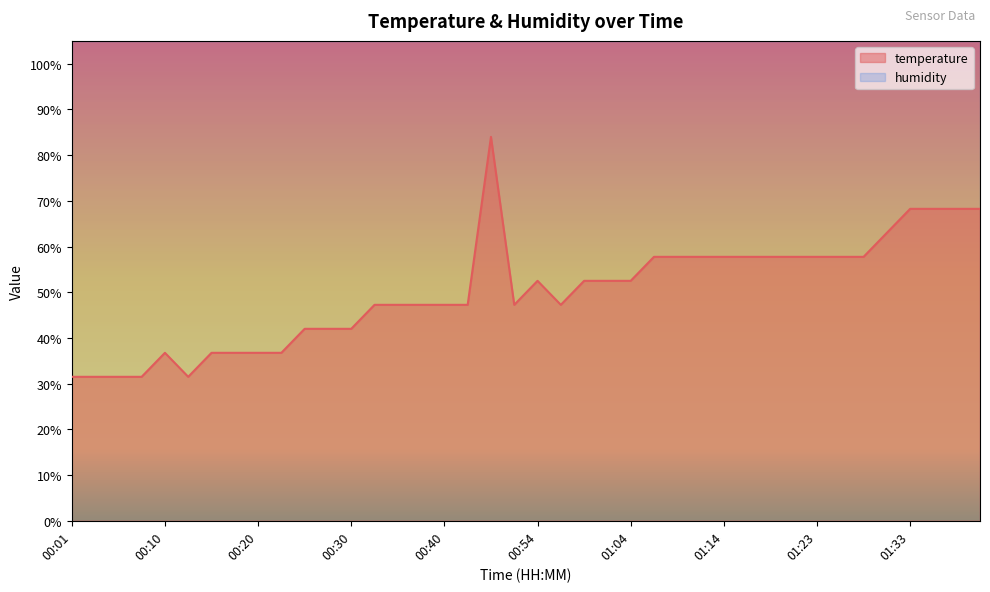

Rank the categories by value from lowest to highest.

00:01, 00:03, 00:06, 00:08, 00:13, 00:10, 00:15, 00:18, 00:20, 00:23, 00:25, 00:27, 00:30, 00:32, 00:35, 00:37, 00:40, 00:44, 00:52, 00:57, 00:54, 00:59, 01:01, 01:04, 01:06, 01:09, 01:11, 01:14, 01:16, 01:18, 01:21, 01:23, 01:26, 01:28, 01:31, 01:33, 01:35, 01:38, 01:40, 00:47